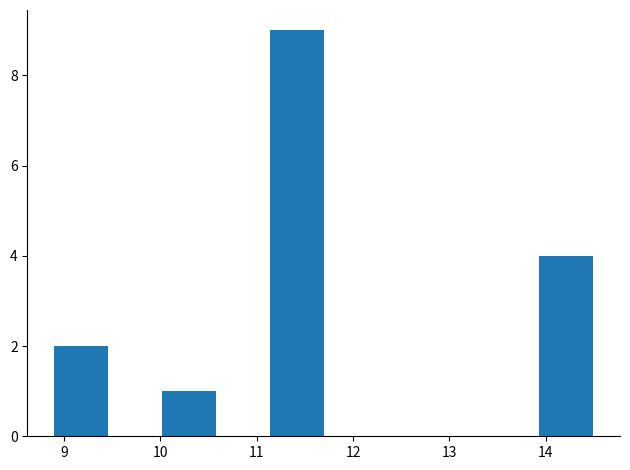

Reading left to right, list every bar in this chart as the range it spans on the x-axis followed by its height. Neither the bar edges nor the heights are printed on the chart, so give them approximately, as read against the axes.

8.9 to 9.5: 2
9.5 to 10.0: 0
10.0 to 10.6: 1
10.6 to 11.1: 0
11.1 to 11.7: 9
11.7 to 12.3: 0
12.3 to 12.8: 0
12.8 to 13.4: 0
13.4 to 13.9: 0
13.9 to 14.5: 4